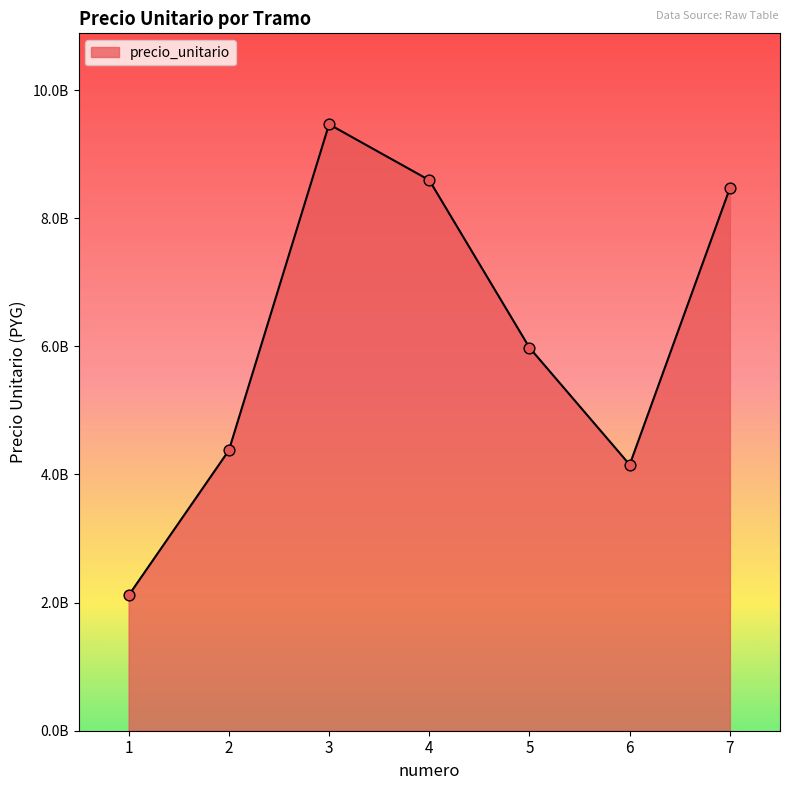

Which has a higher value, 7 or 6?

7